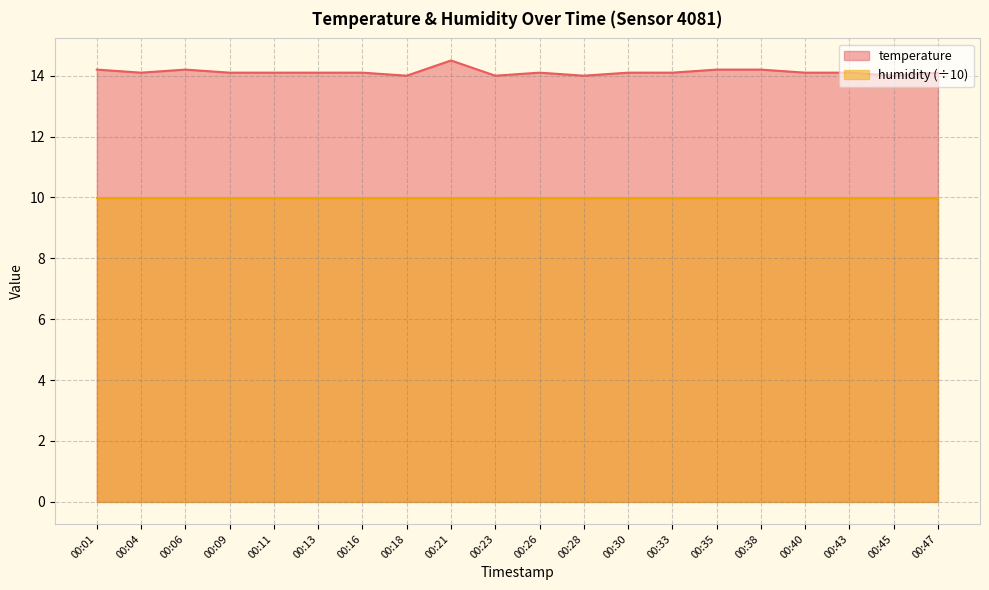

True or false: the data shows 24.4 at 00:43.

False